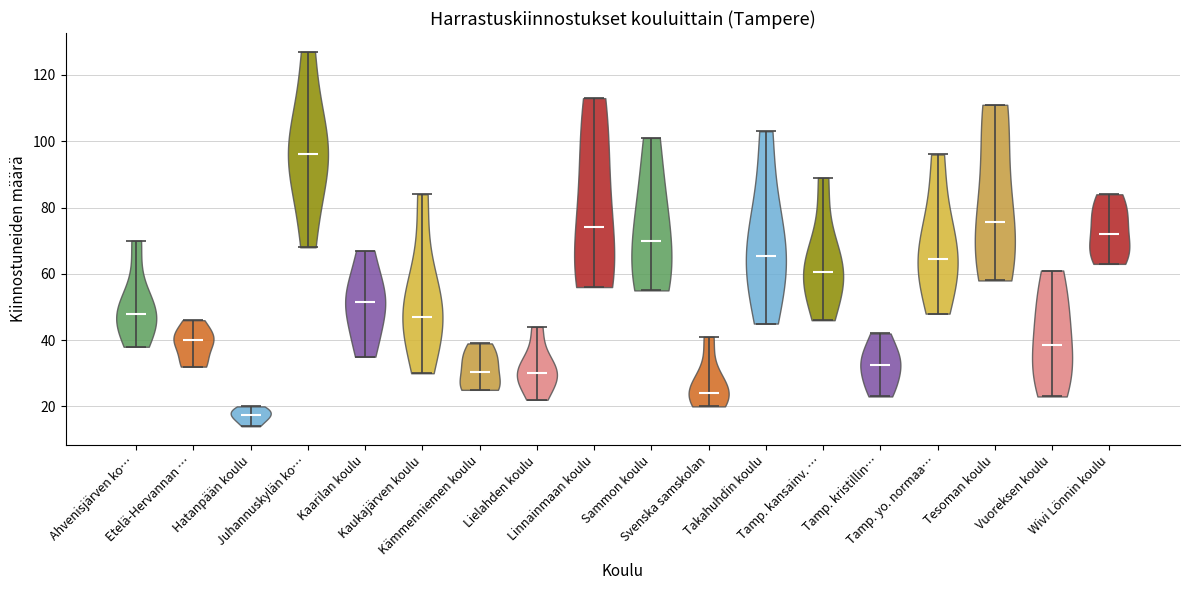

Which violin has the highest median line?

Juhannuskylän ko…